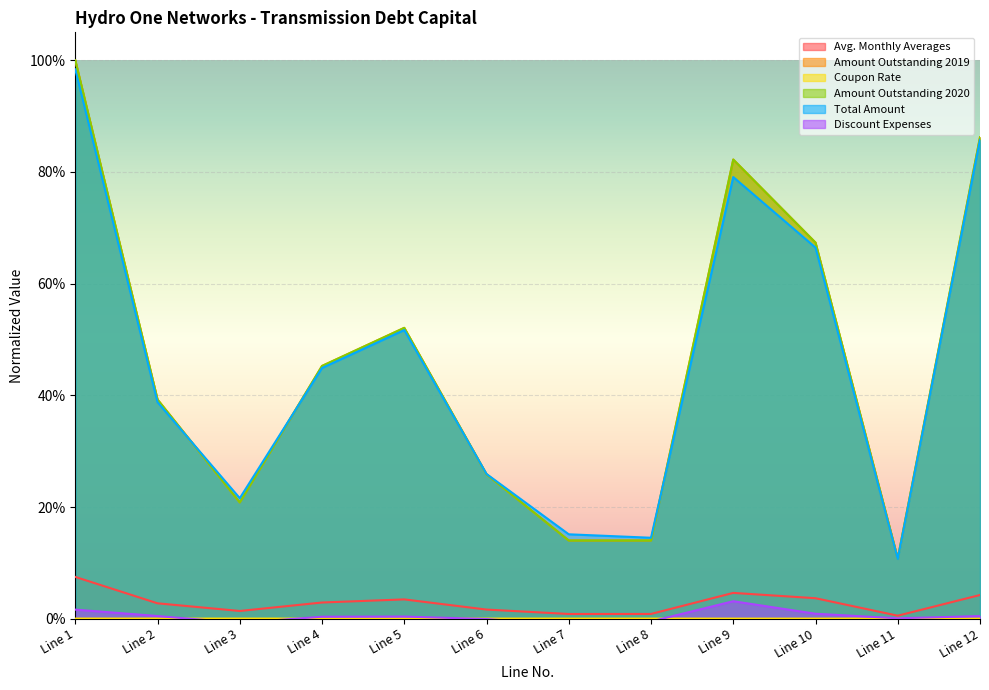

List the labels in order of Amount Outstanding 2020 value, smallest first.

Line 11, Line 7, Line 8, Line 3, Line 6, Line 2, Line 4, Line 5, Line 10, Line 9, Line 12, Line 1